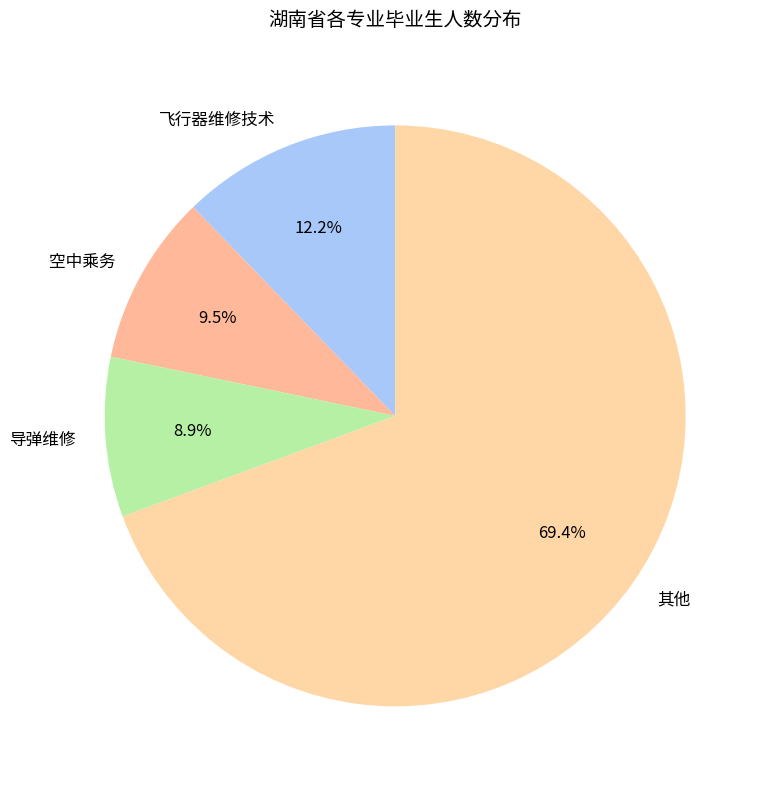

Between 空中乘务 and 其他, which is larger?

其他